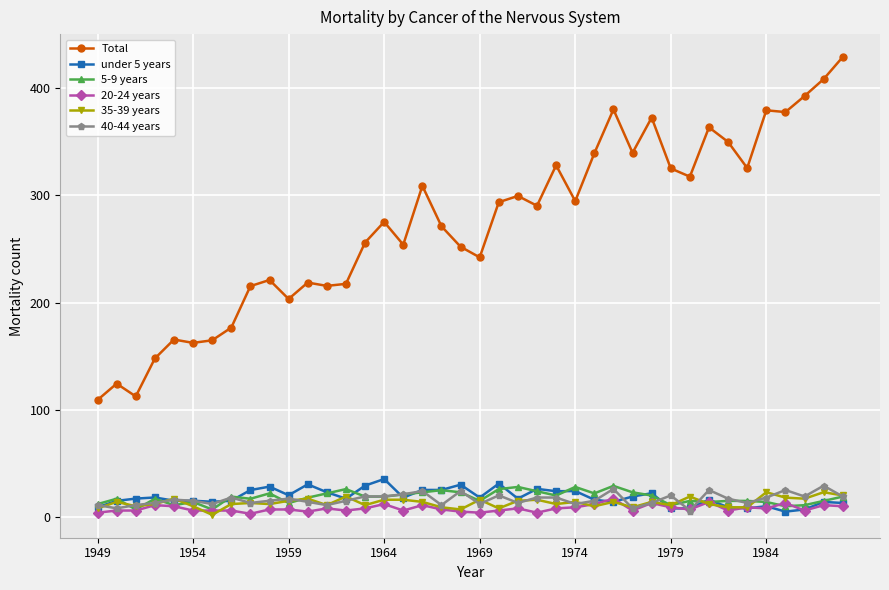

What is the sum of all 40-44 years values?

657.9